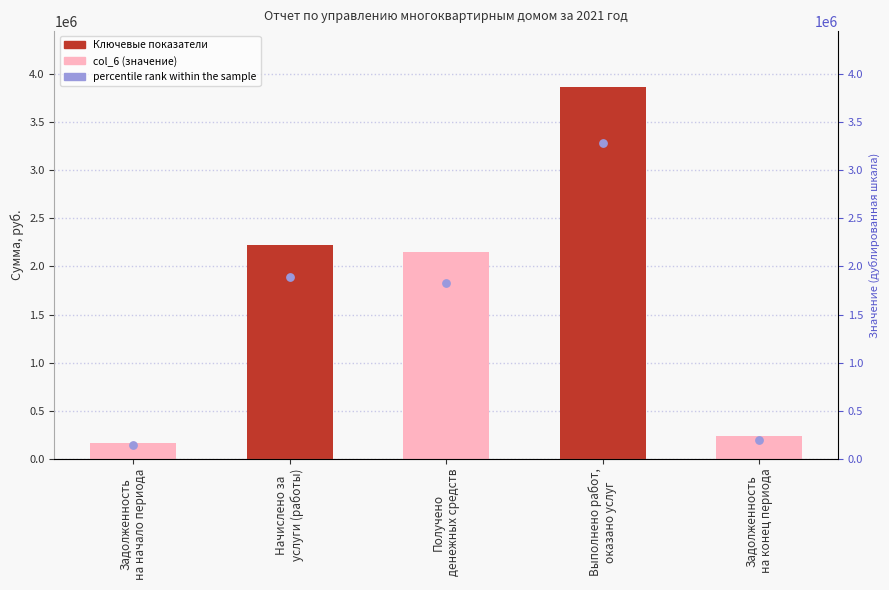

Is the value of percentile rank at Задолженность
на начало периода greater than the value of col_6 at Начислено за
услуги (работы)?

No